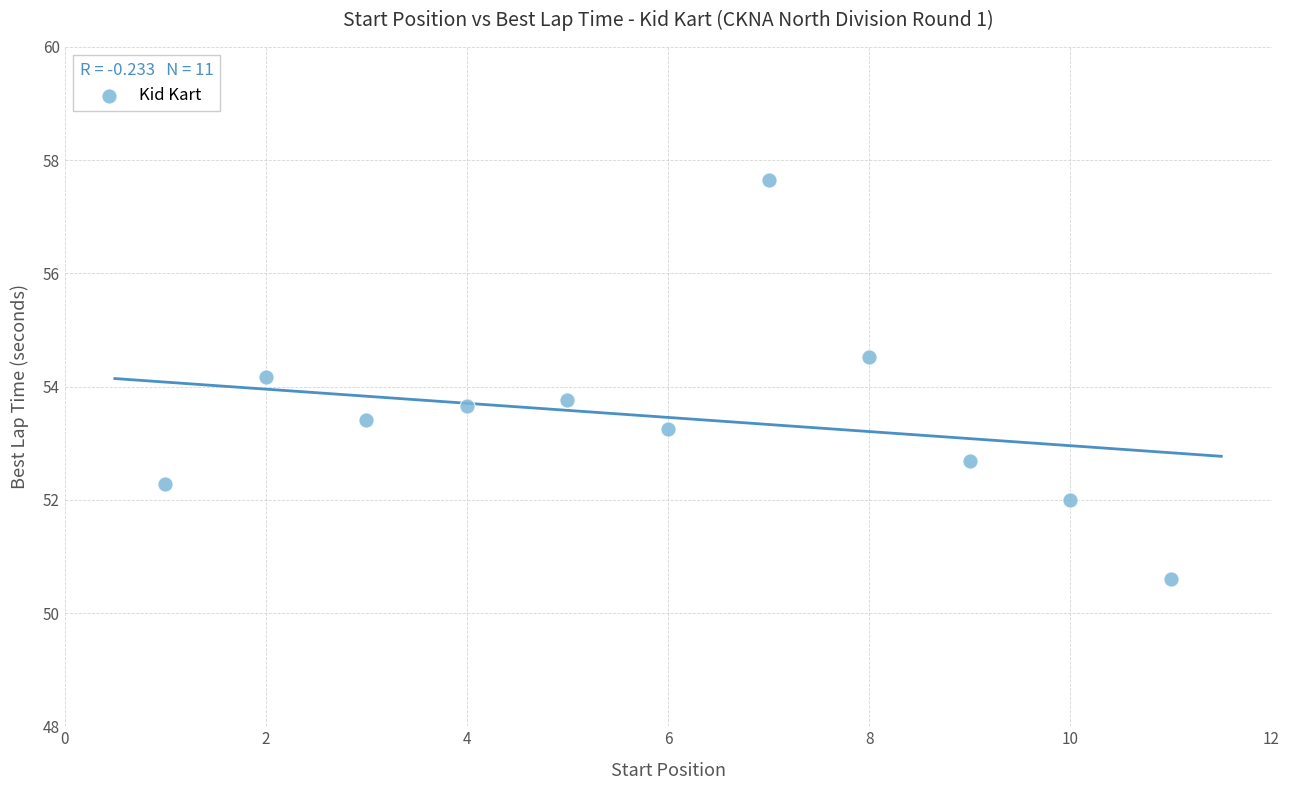

What is the range of X values (max minus min)?

10.0